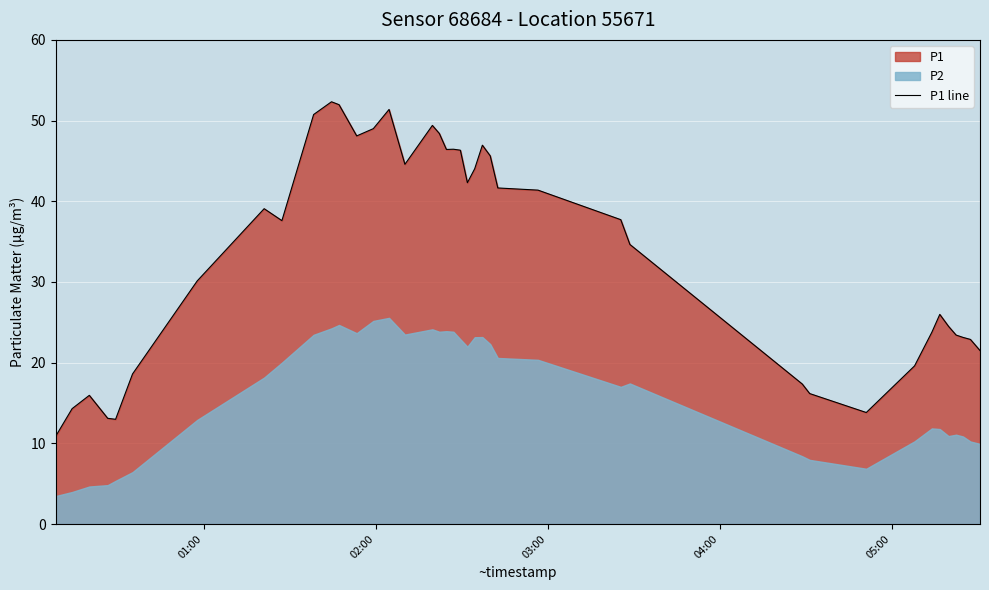

What is the average value?

33.6